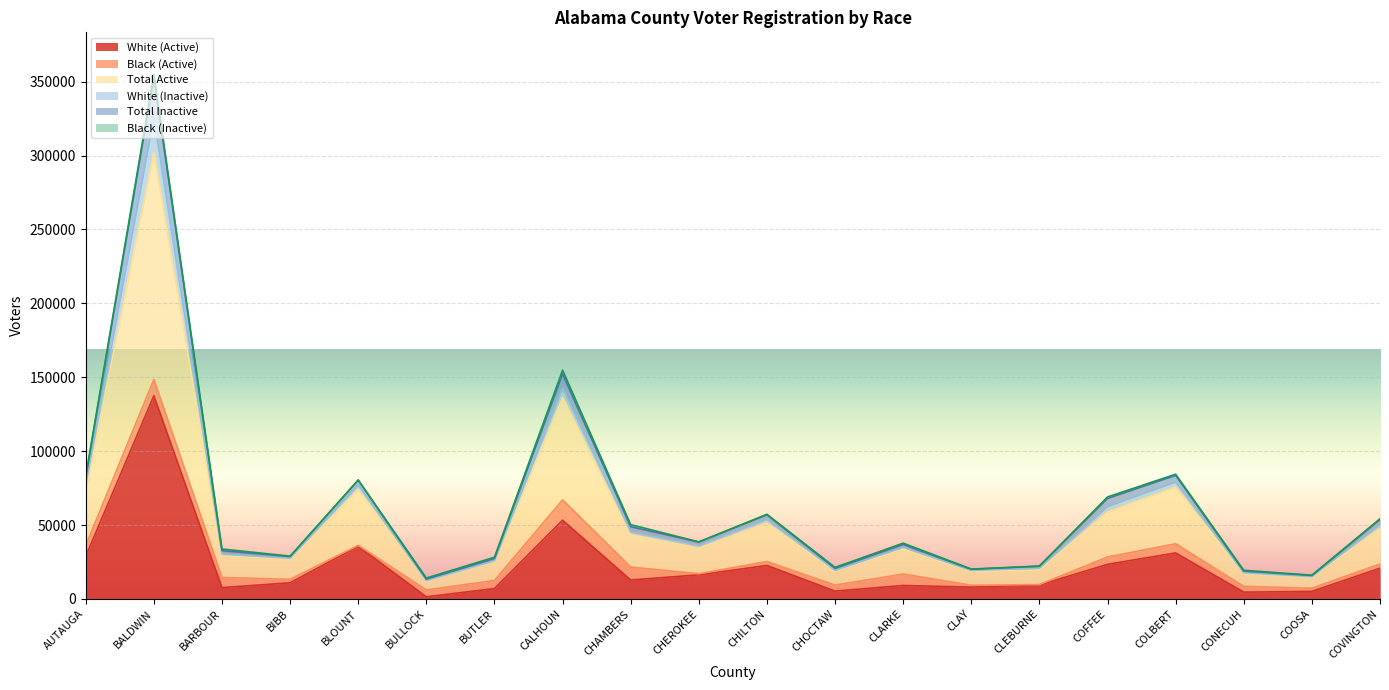

Is it true that White (Active) equals 12801 at CHAMBERS?

True